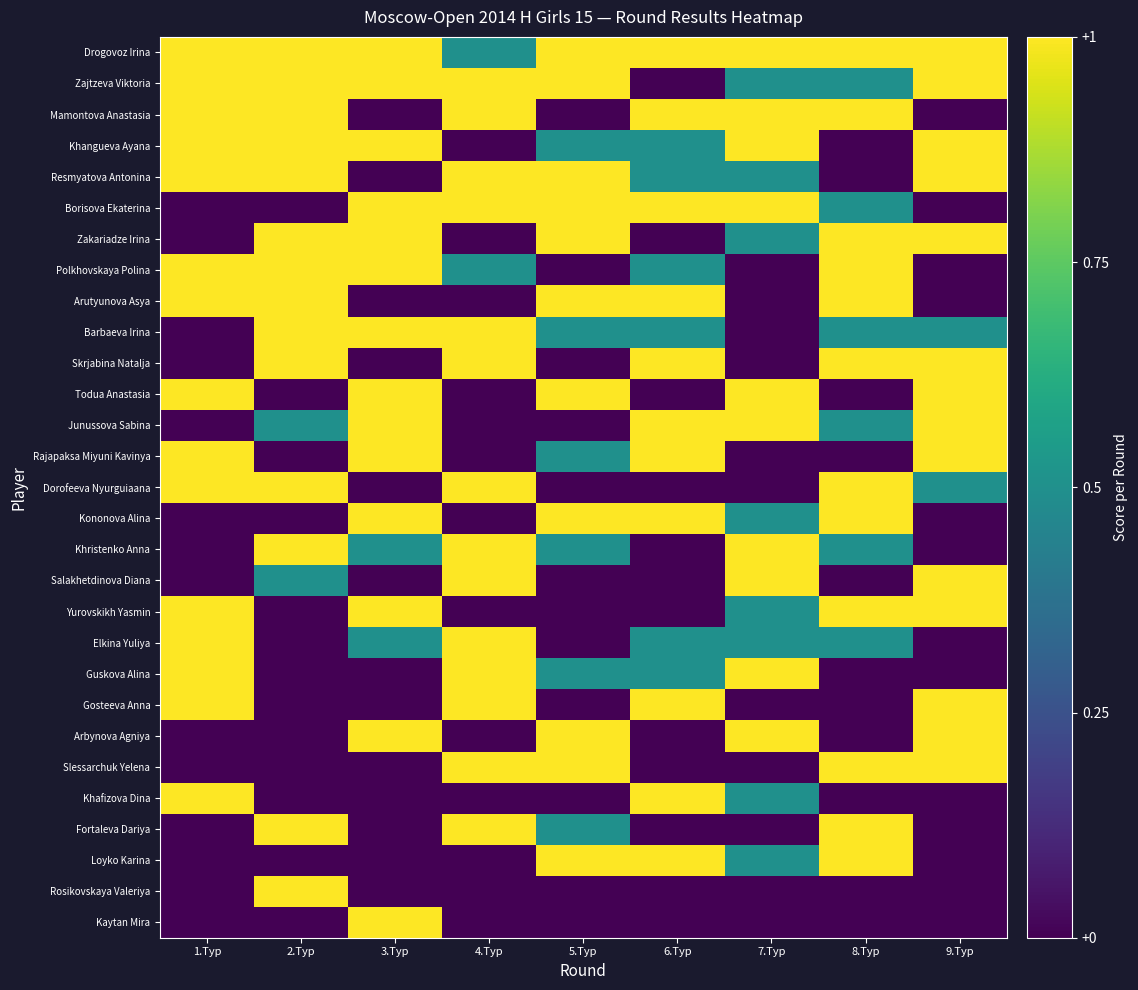

At how many categories does at least one series exceed 0?

9